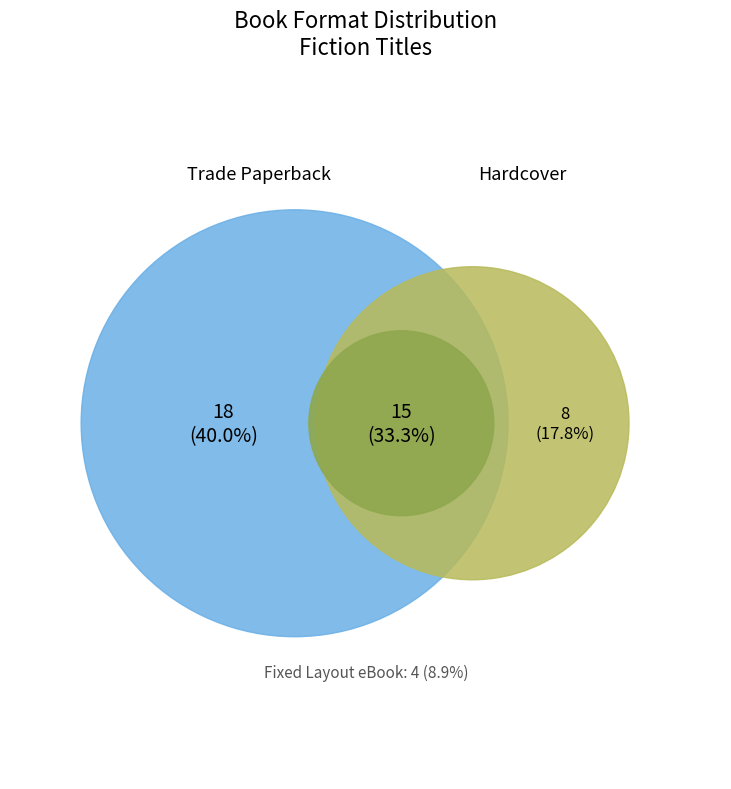

How many segments does this pie chart have?

4